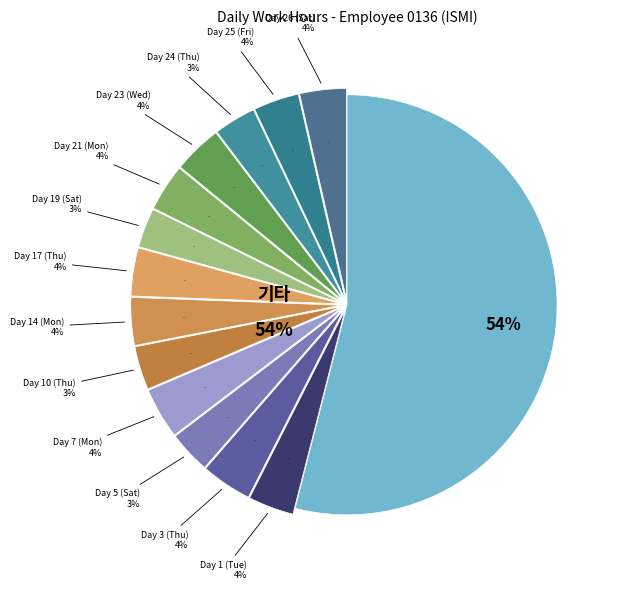

Is it true that Day 26 (Sat) is 22% of the pie?

False